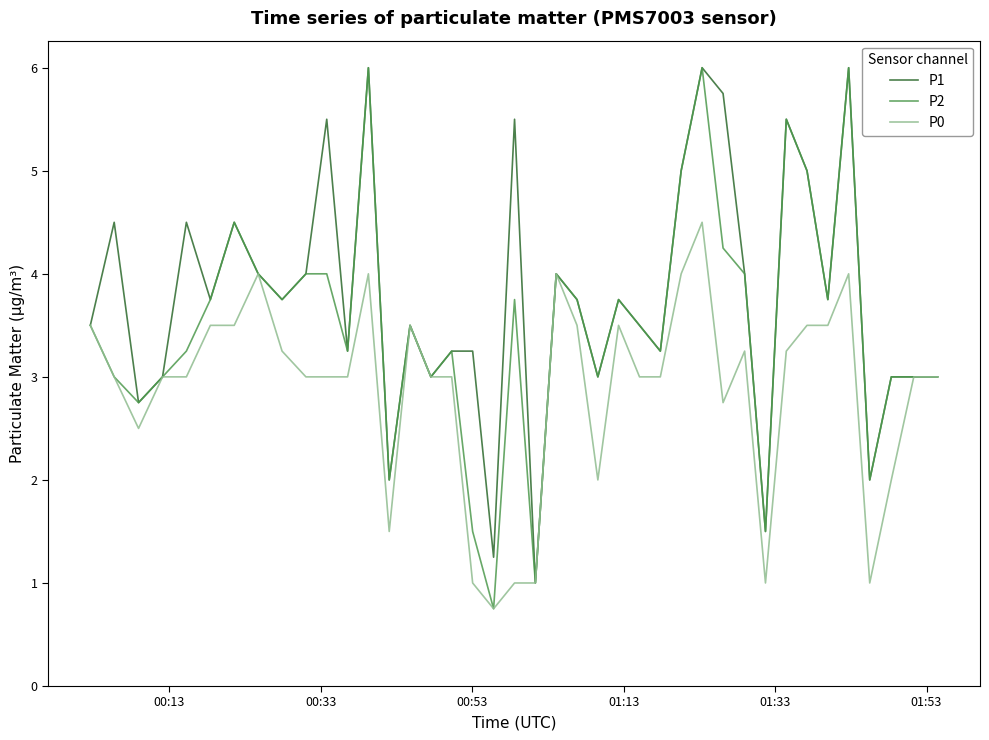

What is the maximum value shown in the chart?

6.0